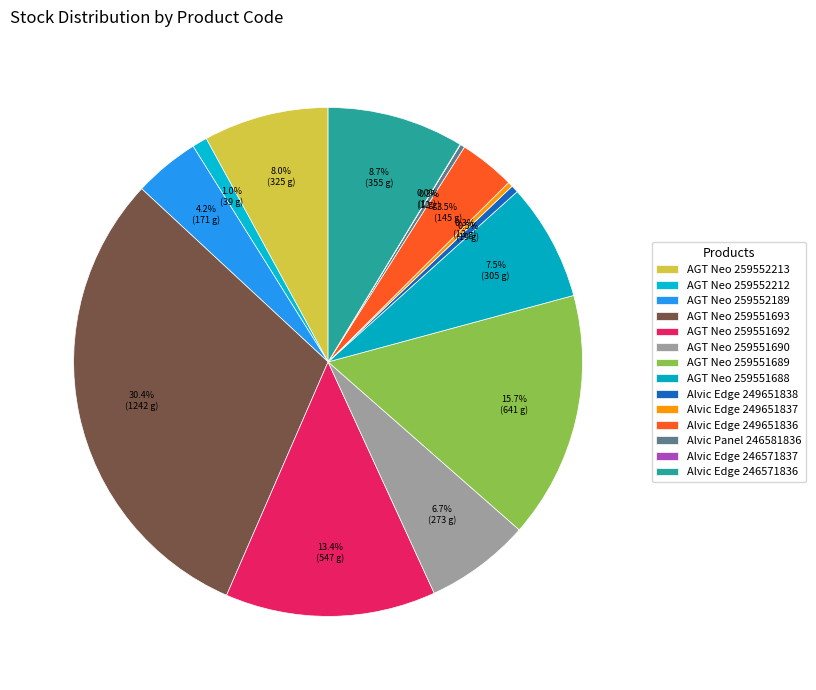

To the nearest percent, what is the difference between the largest and smallest slice percentages?

30%